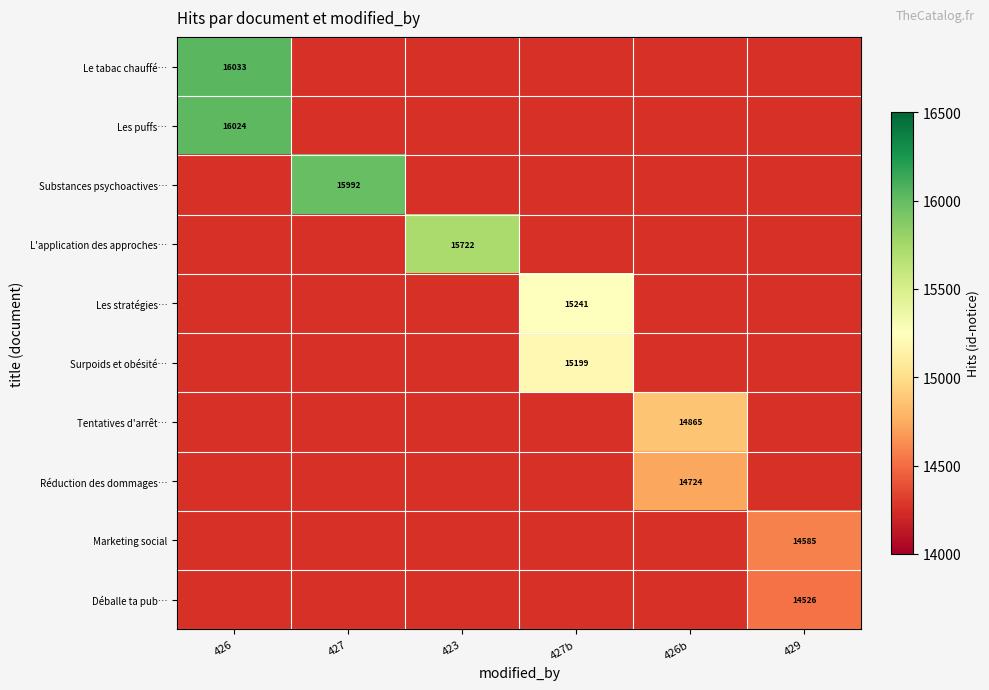

The value of Réduction des dommages… at 426b is 6079. True or false?

False